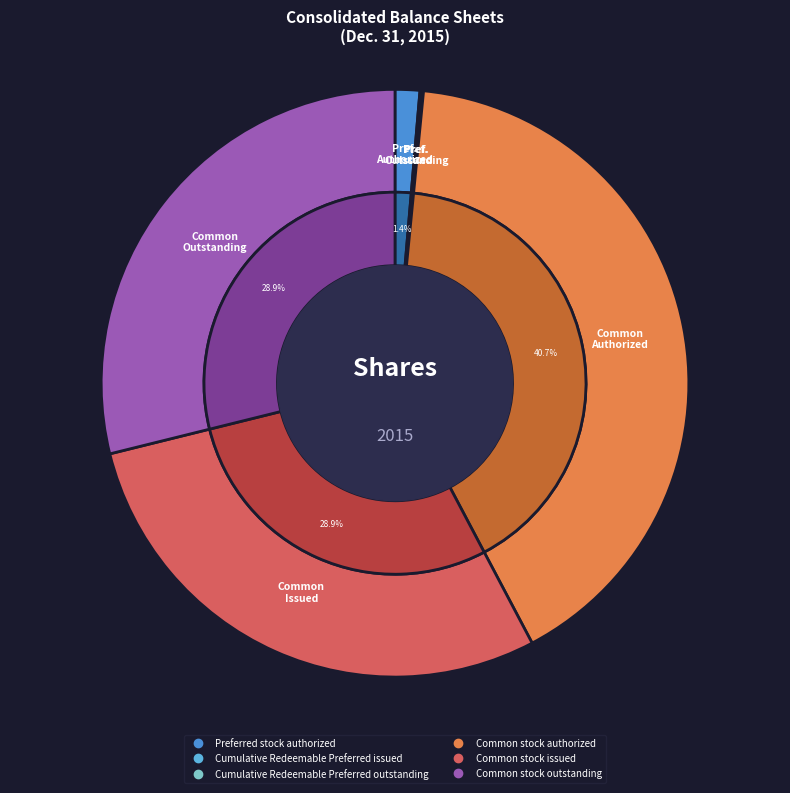

What is the change in value from Cumulative Redeemable Preferred outstanding to Common stock outstanding?

+21194239